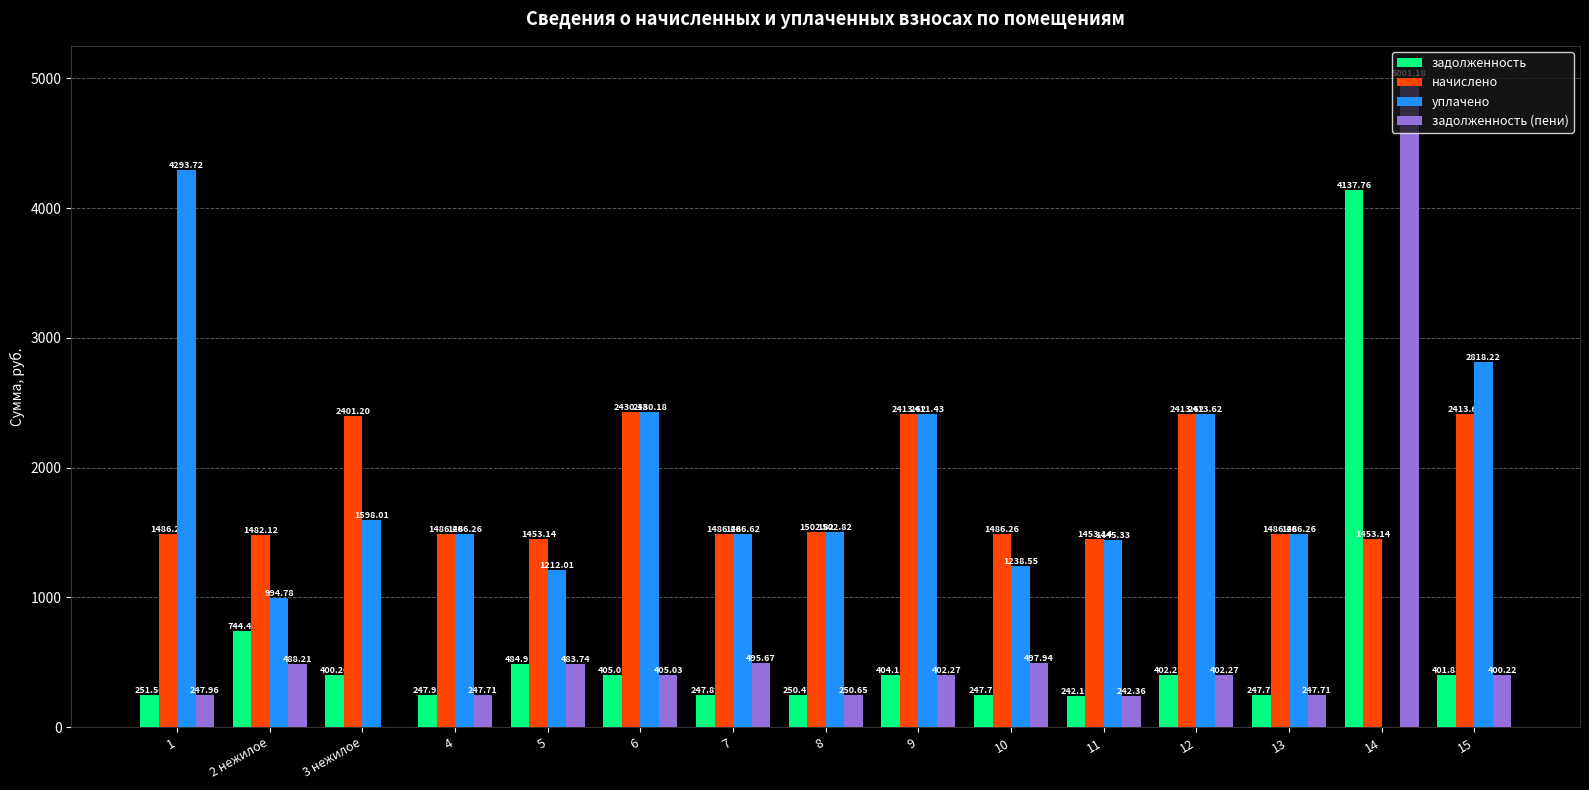

What are all the series names shown in the legend?

задолженность, начислено, уплачено, задолженность (пени)